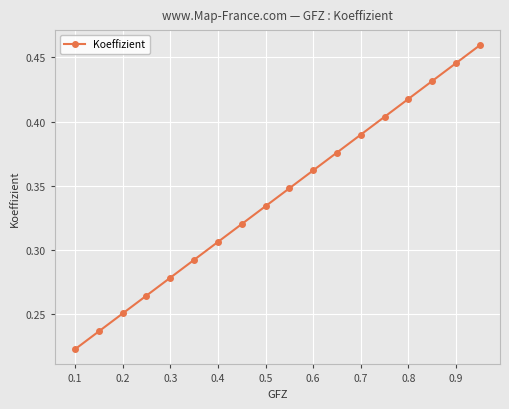

Count the values in the range 0 to 1.

18